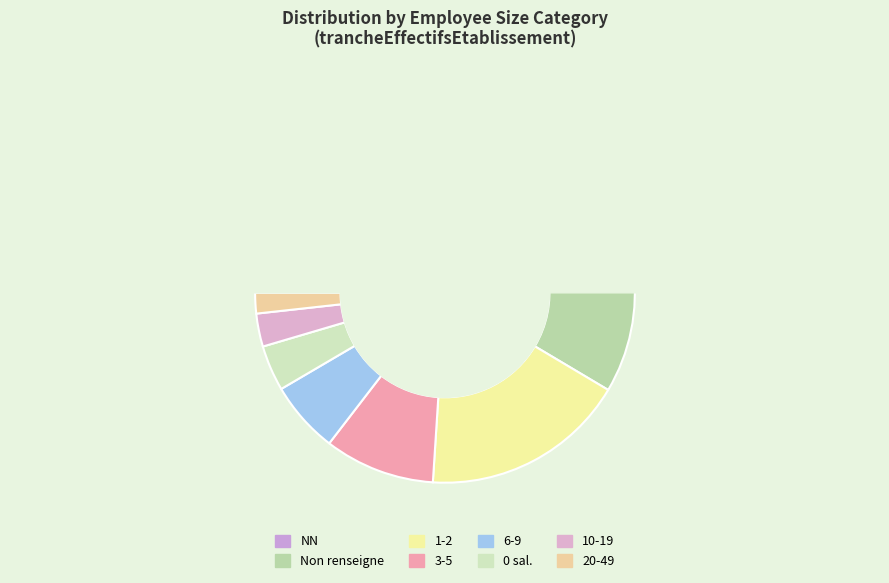

The  slice represents 14% of the pie. True or false?

False